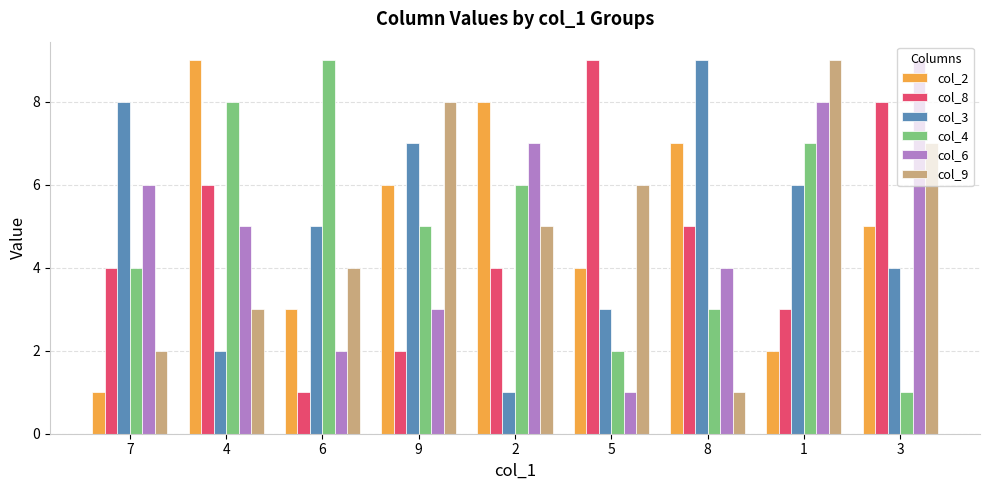

What is the average value of the col_3 series?

5